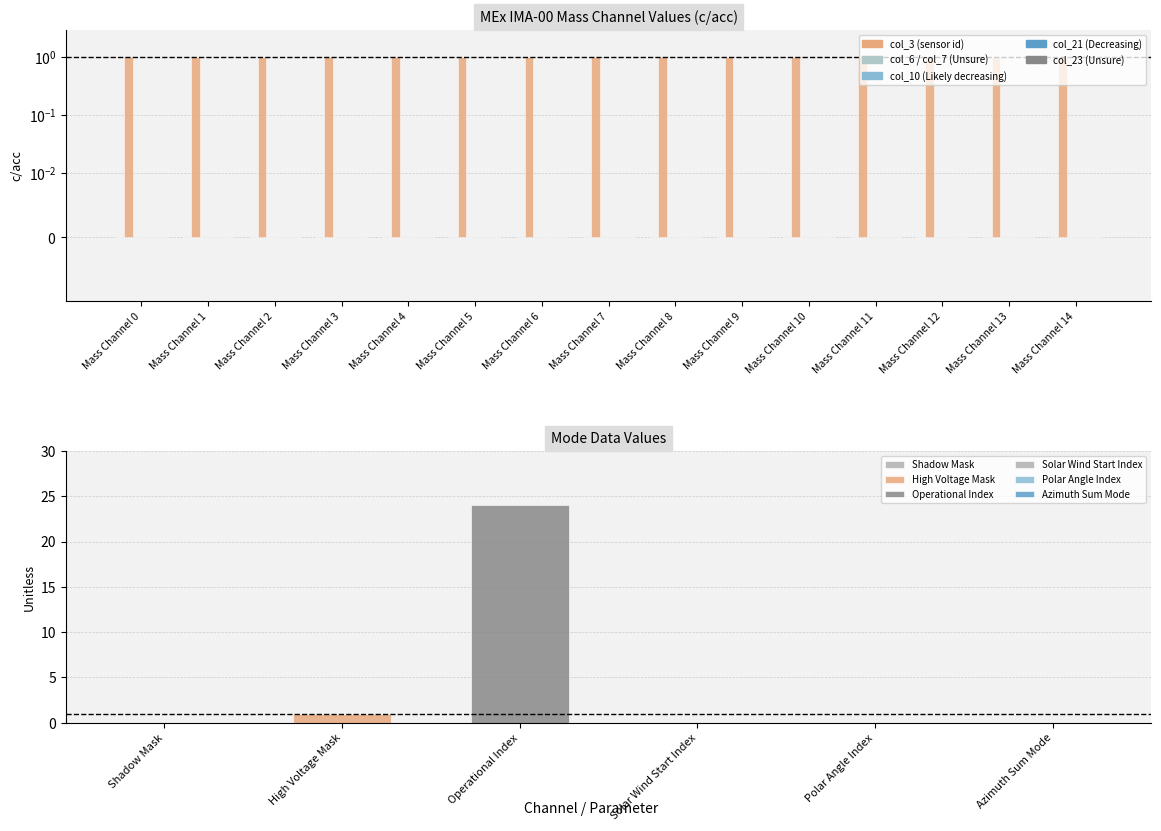

Is the value of col_10 at Mass Channel 1 greater than the value of col_3 (sensor id) at Mass Channel 11?

No